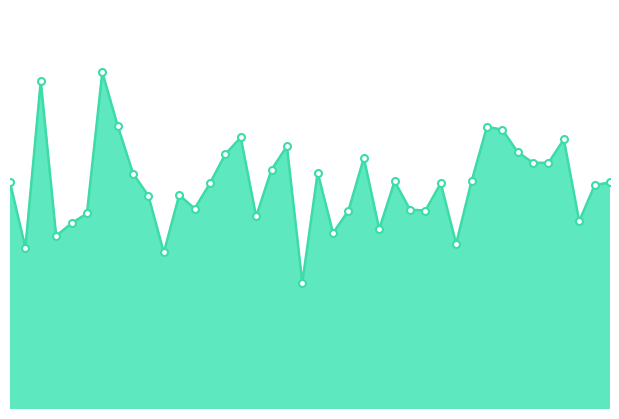

Does the chart have visible grid lines?

No